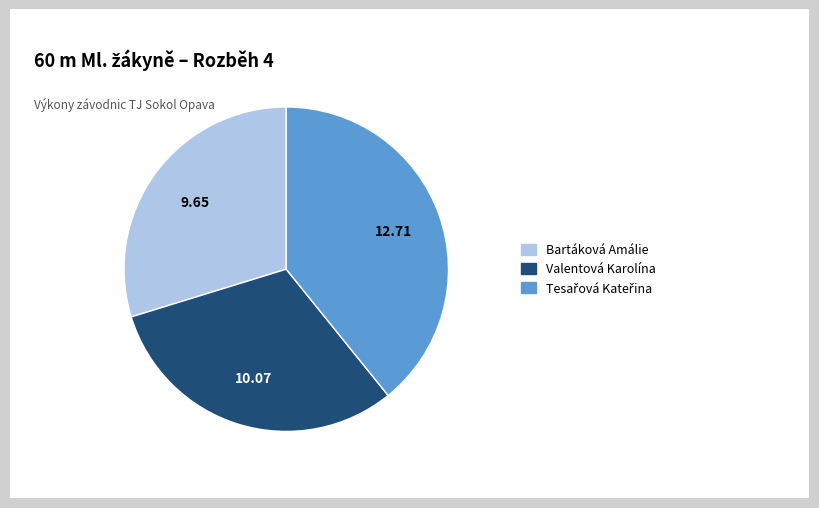

Which category has the smallest portion of the pie?

Bartáková Amálie